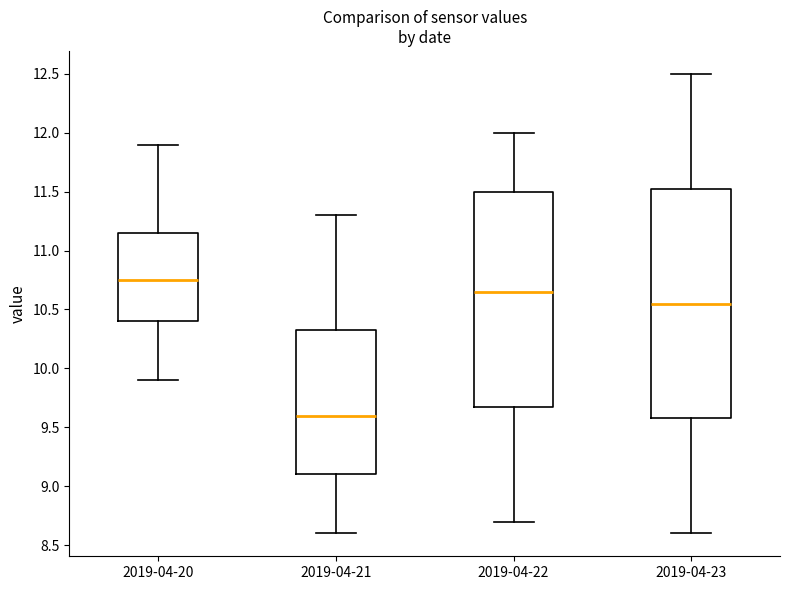

Which box's median line is the lowest?

2019-04-21